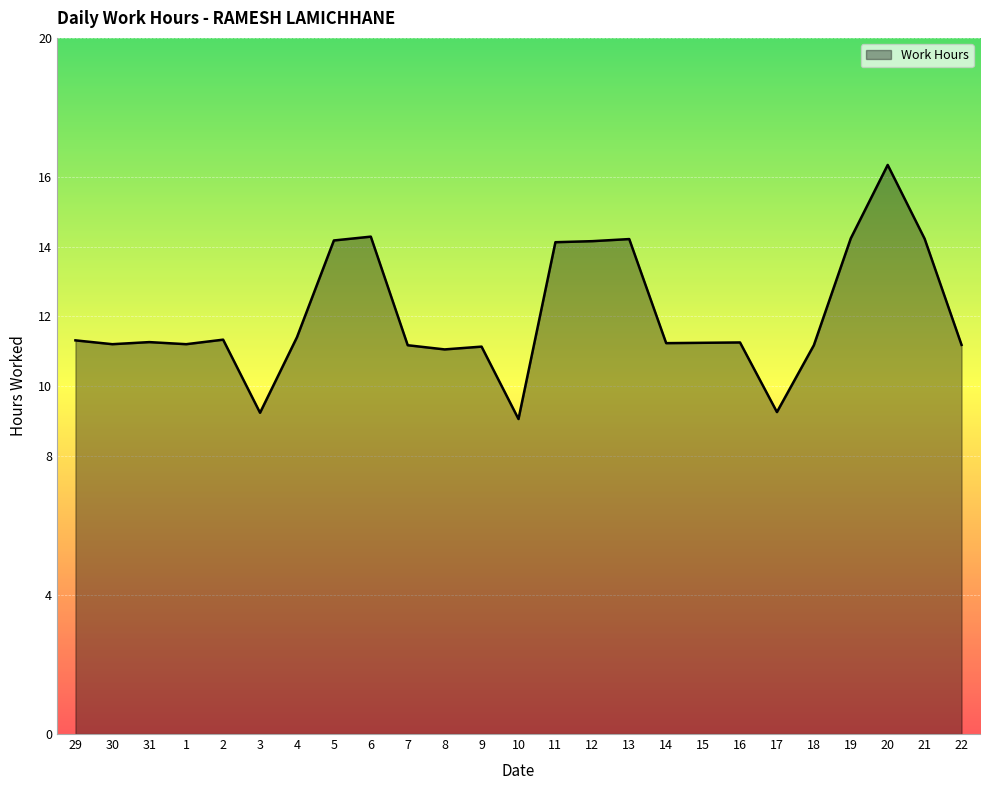

What is the maximum value shown in the chart?

16.4